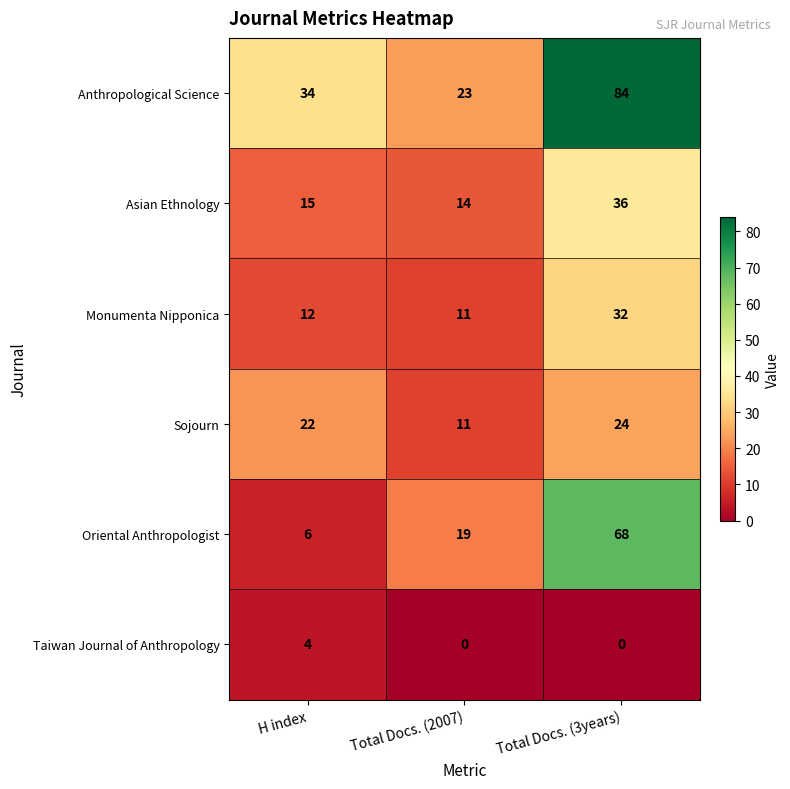

Rank the categories by Monumenta Nipponica value from lowest to highest.

Total Docs. (2007), H index, Total Docs. (3years)